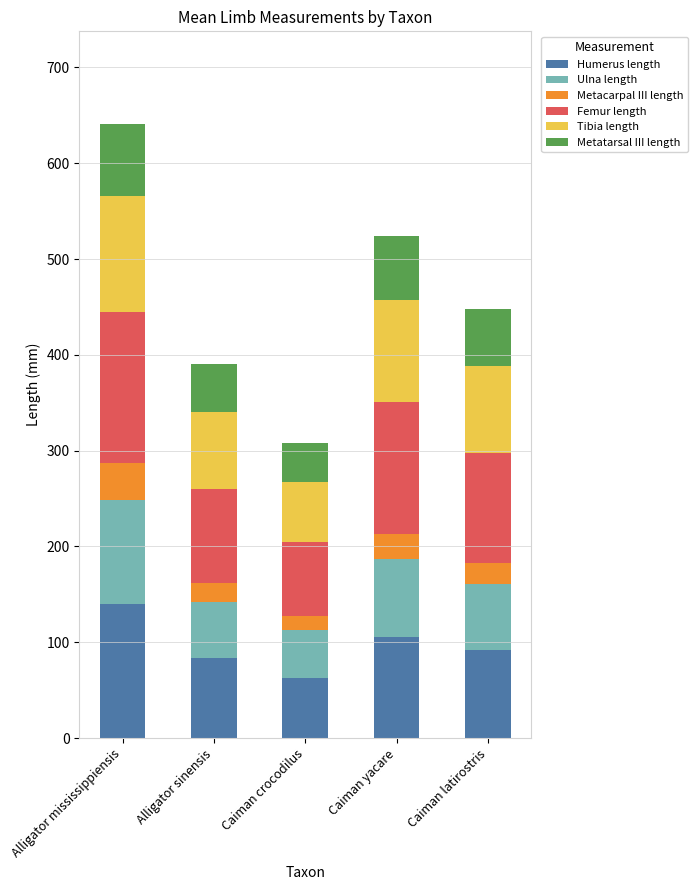

Are the bars grouped side by side (vs. stacked)?

No